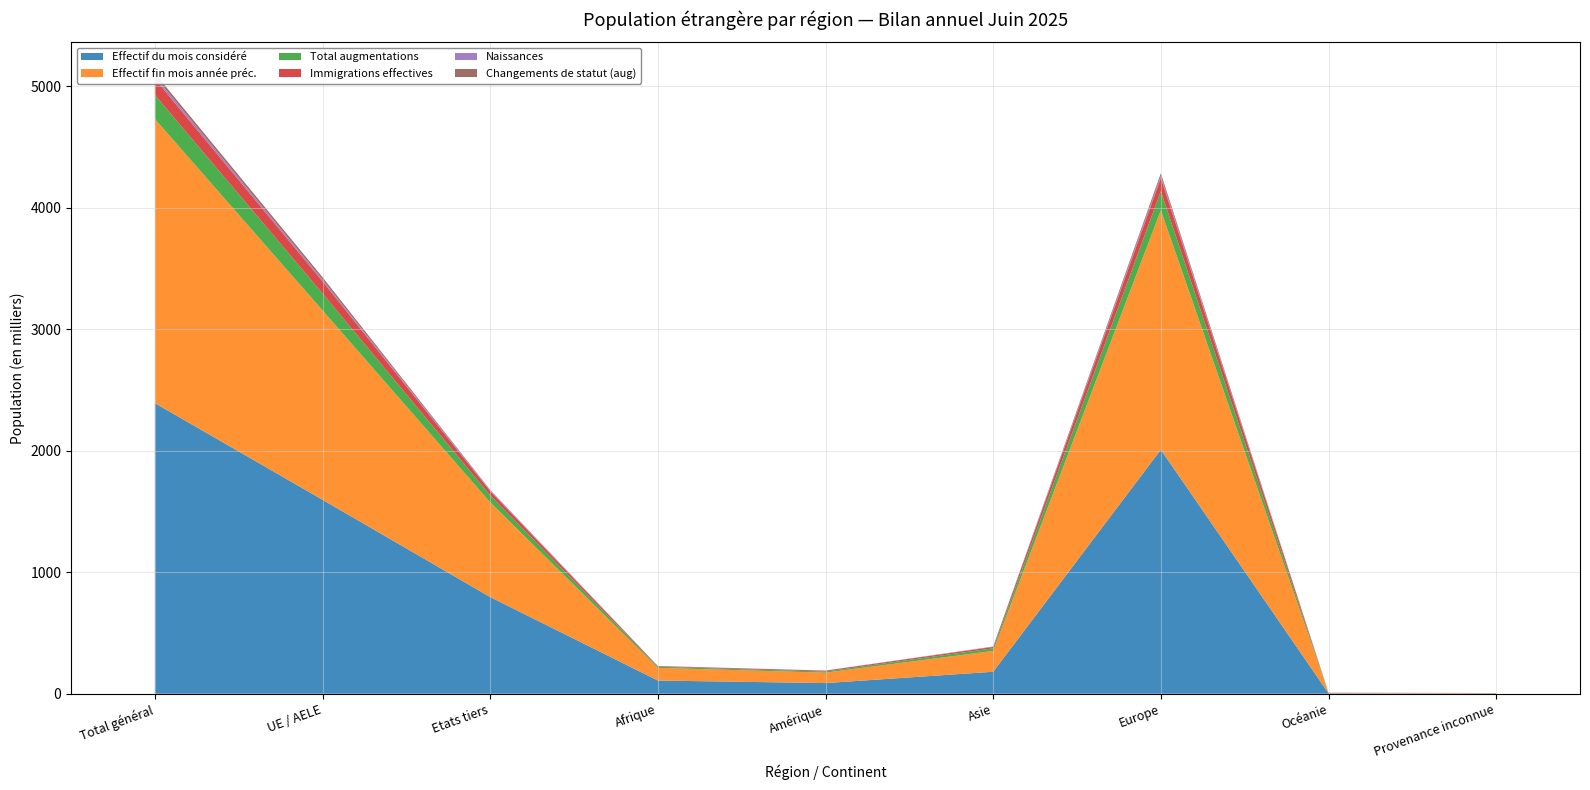

Reading left to right, extract all data points from this chart.

Effectif du mois considéré: Total général=2391751	UE / AELE=1596194	Etats tiers=795557	Afrique=108443	Amérique=87455	Asie=180644	Europe=2008634	Océanie=3888	Provenance inconnue=2687
Effectif fin mois année préc.: Total général=2338710	UE / AELE=1558732	Etats tiers=779978	Afrique=104327	Amérique=85928	Asie=171380	Europe=1970570	Océanie=3876	Provenance inconnue=2629
Total augmentations: Total général=197919	UE / AELE=139926	Etats tiers=57993	Afrique=9147	Amérique=9039	Asie=21565	Europe=157454	Océanie=497	Provenance inconnue=217
Immigrations effectives: Total général=132705	UE / AELE=99141	Etats tiers=33564	Afrique=4799	Amérique=7222	Asie=11393	Europe=108798	Océanie=394	Provenance inconnue=99
Naissances: Total général=20924	UE / AELE=13925	Etats tiers=6999	Afrique=1429	Amérique=419	Asie=1691	Europe=17319	Océanie=28	Provenance inconnue=38
Changements de statut (aug): Total général=23964	UE / AELE=20238	Etats tiers=3726	Afrique=351	Amérique=750	Asie=1820	Europe=20995	Océanie=44	Provenance inconnue=4